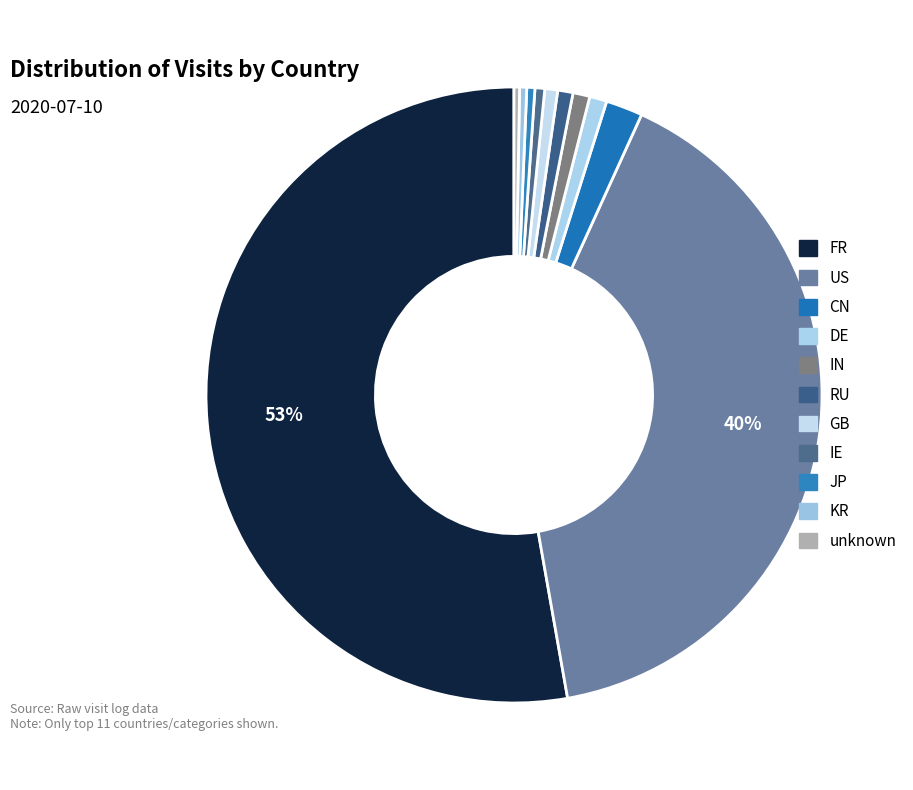

Is GB the majority of the pie?

No